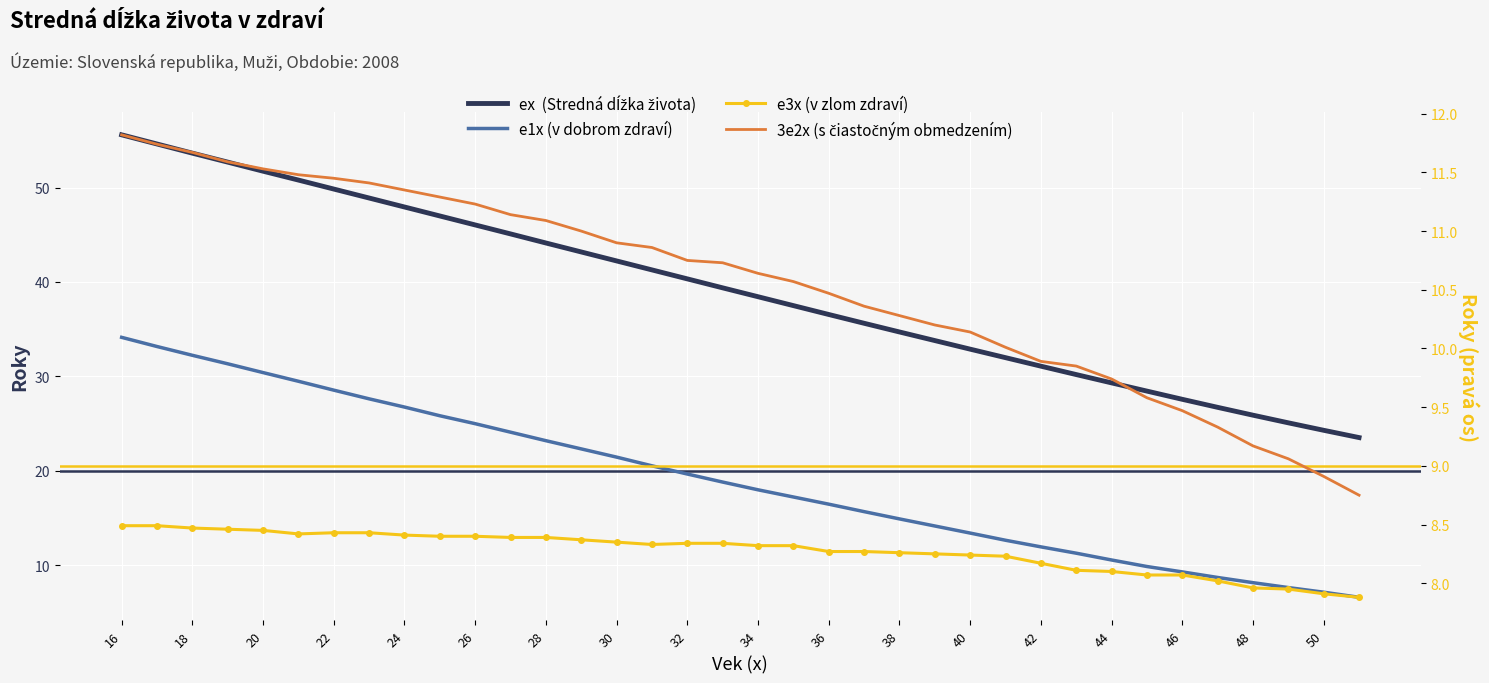

Reading left to right, extract all data points from this chart.

ex  (Stredná dĺžka života): 55.6	54.6	53.6	52.7	51.7	50.8	49.8	48.9	47.9	47.0	46.0	45.1	44.1	43.2	42.2	41.3	40.3	39.4	38.4	37.5	36.6	35.6	34.7	33.8	32.9	32.0	31.1	30.2	29.3	28.4	27.6	26.7	25.9	25.1	24.3	23.5
e1x (v dobrom zdraví): 34.1	33.2	32.2	31.3	30.4	29.5	28.6	27.6	26.8	25.8	25.0	24.1	23.2	22.3	21.5	20.5	19.7	18.8	18.0	17.2	16.5	15.7	14.9	14.2	13.4	12.7	12.0	11.3	10.6	9.9	9.3	8.7	8.2	7.7	7.2	6.6
e3x (v zlom zdraví): 8.5	8.5	8.5	8.5	8.4	8.4	8.4	8.4	8.4	8.4	8.4	8.4	8.4	8.4	8.3	8.3	8.3	8.3	8.3	8.3	8.3	8.3	8.3	8.2	8.2	8.2	8.2	8.1	8.1	8.1	8.1	8.0	8.0	8.0	7.9	7.9
3e2x (s čiastočným obmedzením): 11.8	11.7	11.7	11.6	11.5	11.5	11.4	11.4	11.3	11.3	11.2	11.1	11.1	11.0	10.9	10.9	10.8	10.7	10.6	10.6	10.5	10.4	10.3	10.2	10.1	10.0	9.9	9.8	9.7	9.6	9.5	9.3	9.2	9.1	8.9	8.8